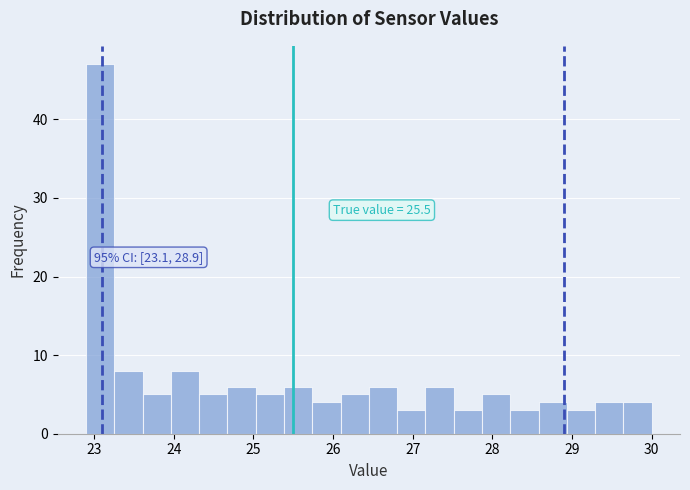

Read against the x-axis, roughly where is the centre of the tallest bar?

23.1